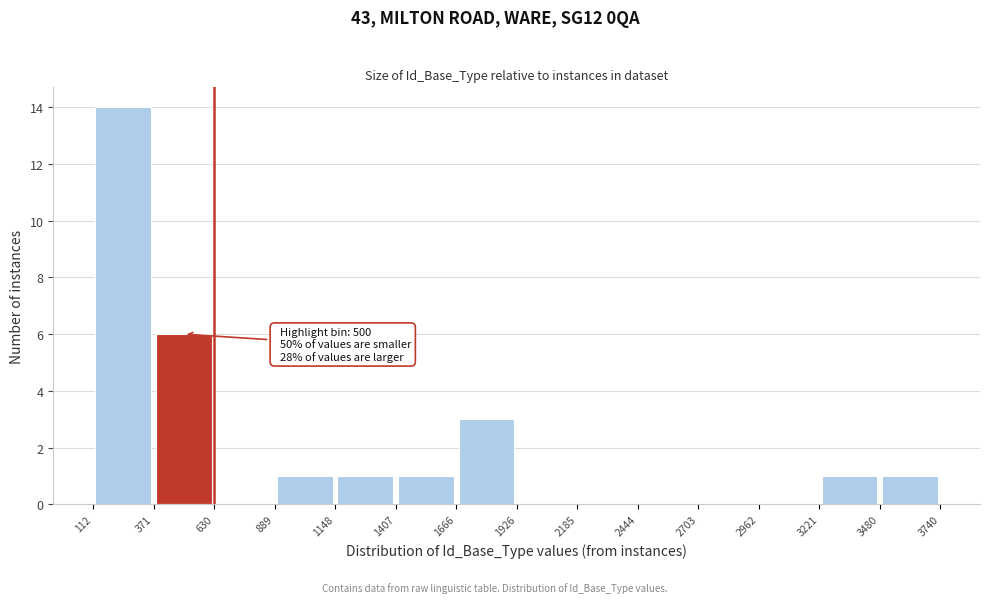

Over which range of the x-axis is the bar tallest?

112 to 371